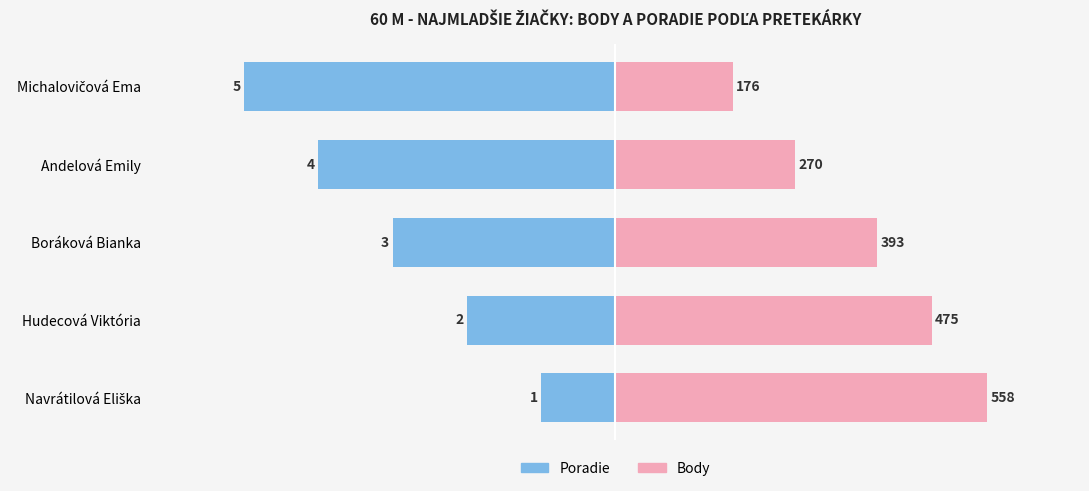

What is the highest value of the Body series?

558.0